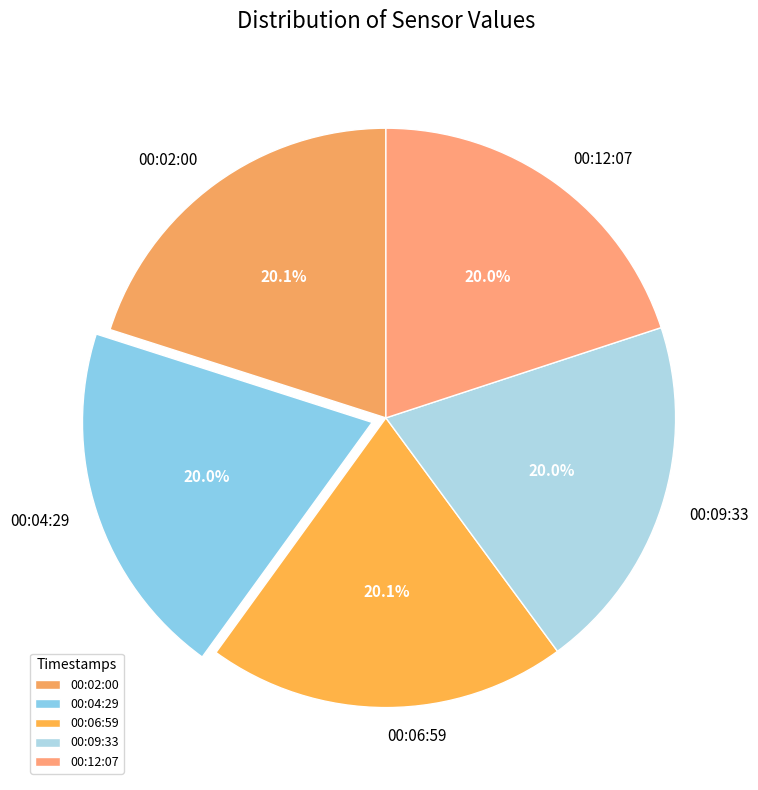

Approximately how many times larger is the value at 00:12:07 compared to 00:02:00?

1.0